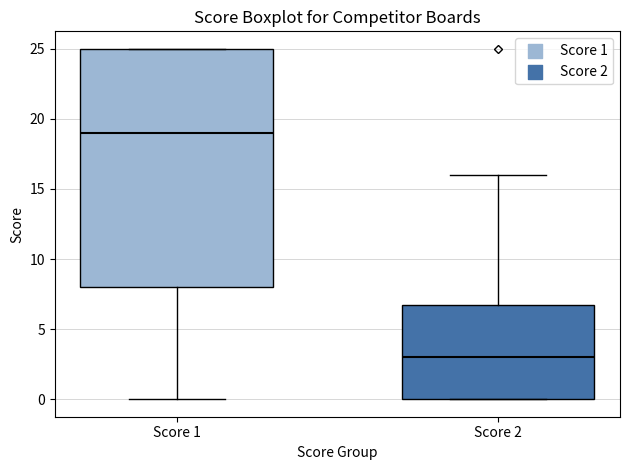

Reading left to right, read every box against the y-axis: the position of its median line, the range the box covers, and the ends of its whiskers. The values are not printed on the chart, so give them approximately, as read against the axis.

Score 1: median 19, box 8 to 25, whiskers 0 to 25
Score 2: median 3, box 0 to 7, whiskers 0 to 16